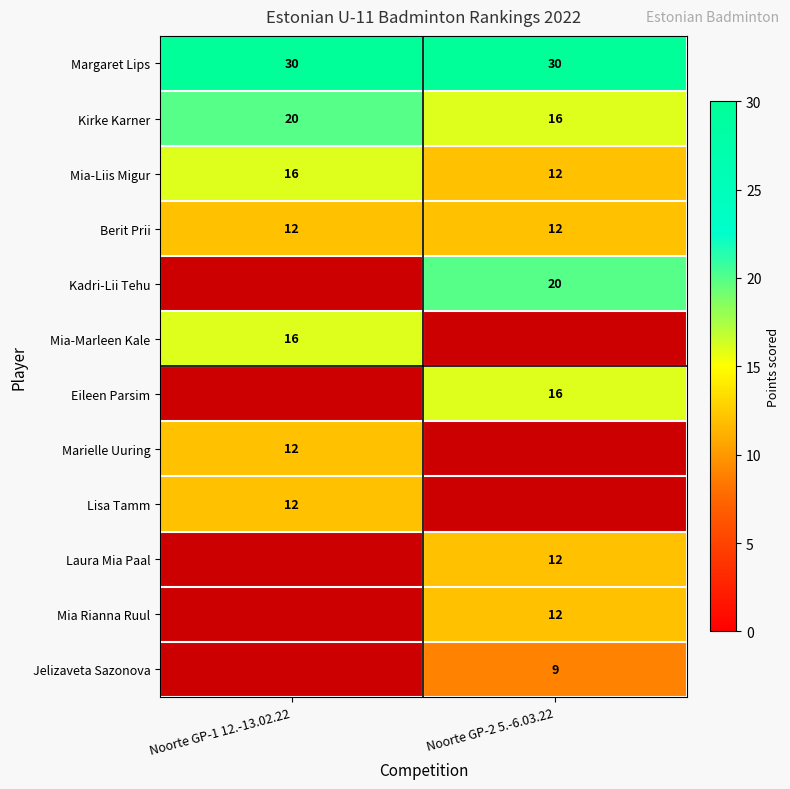

True or false: Mia-Liis Migur has a value of 10.5 at Noorte GP-1 12.-13.02.22.

False